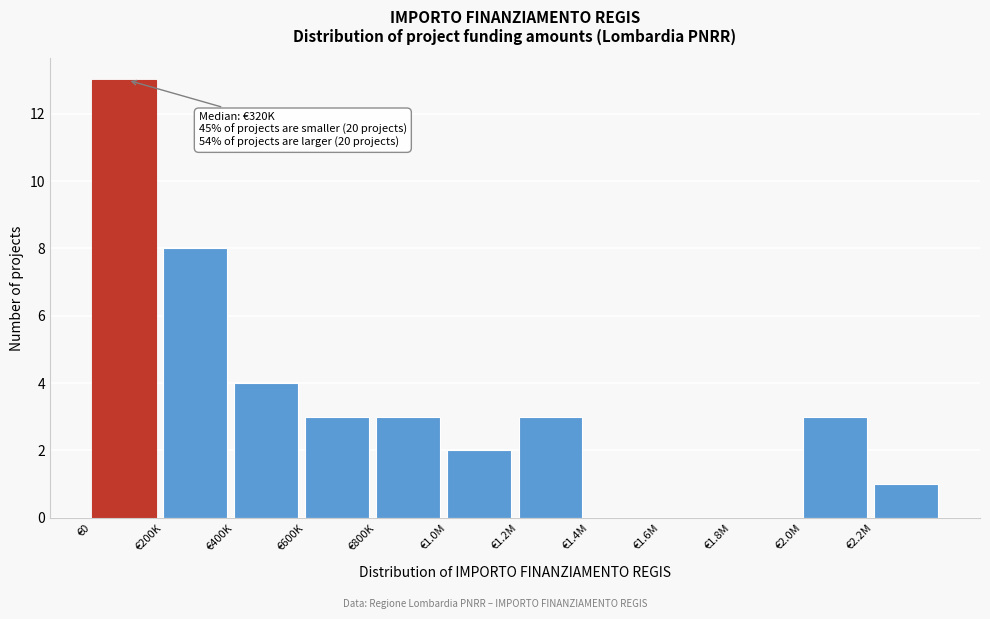

Reading left to right, transcribe all the data shown in this chart.

€0=13	€200K=8	€400K=4	€600K=3	€800K=3	€1.0M=2	€1.2M=3	€1.4M=0	€1.6M=0	€1.8M=0	€2.0M=3	€2.2M=1